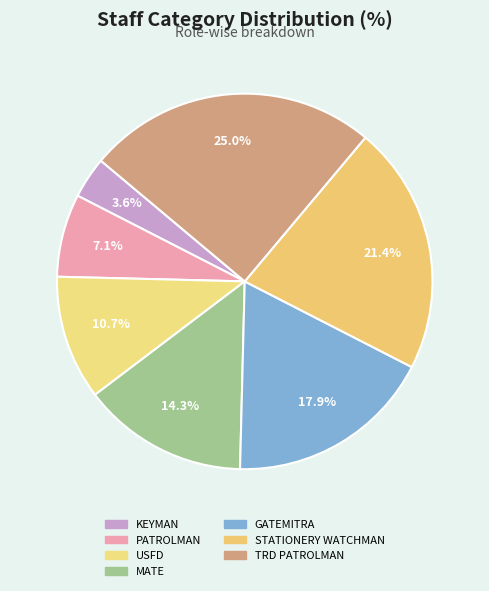

To the nearest percent, what percentage of the pie is TRD PATROLMAN?

25%